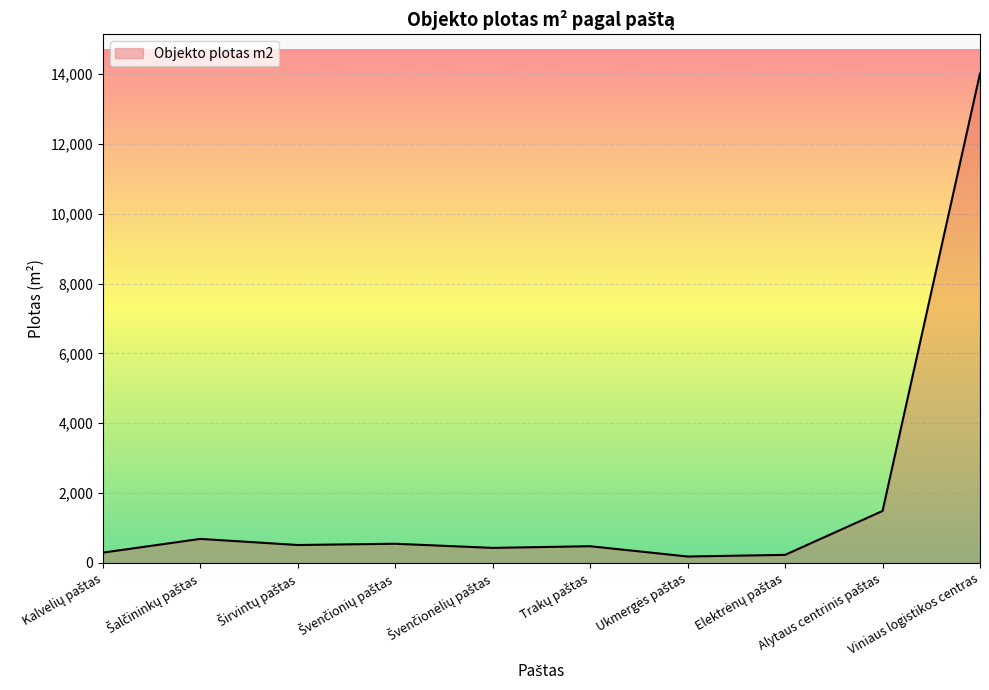

What is the difference between the maximum and minimum values?

13832.0